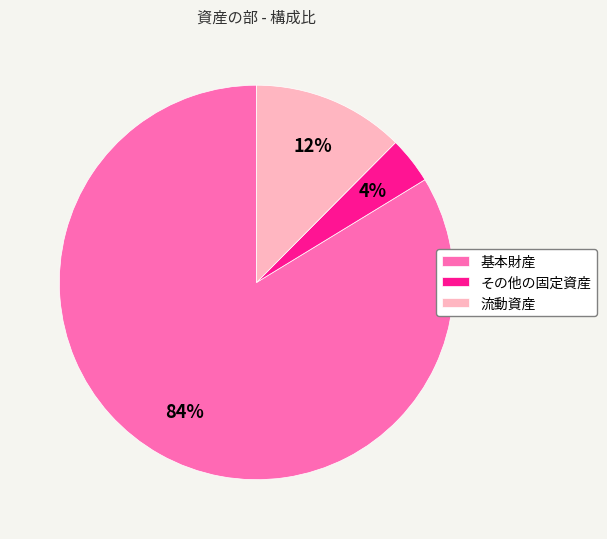

To the nearest percent, what percentage of the pie is その他の固定資産?

4%